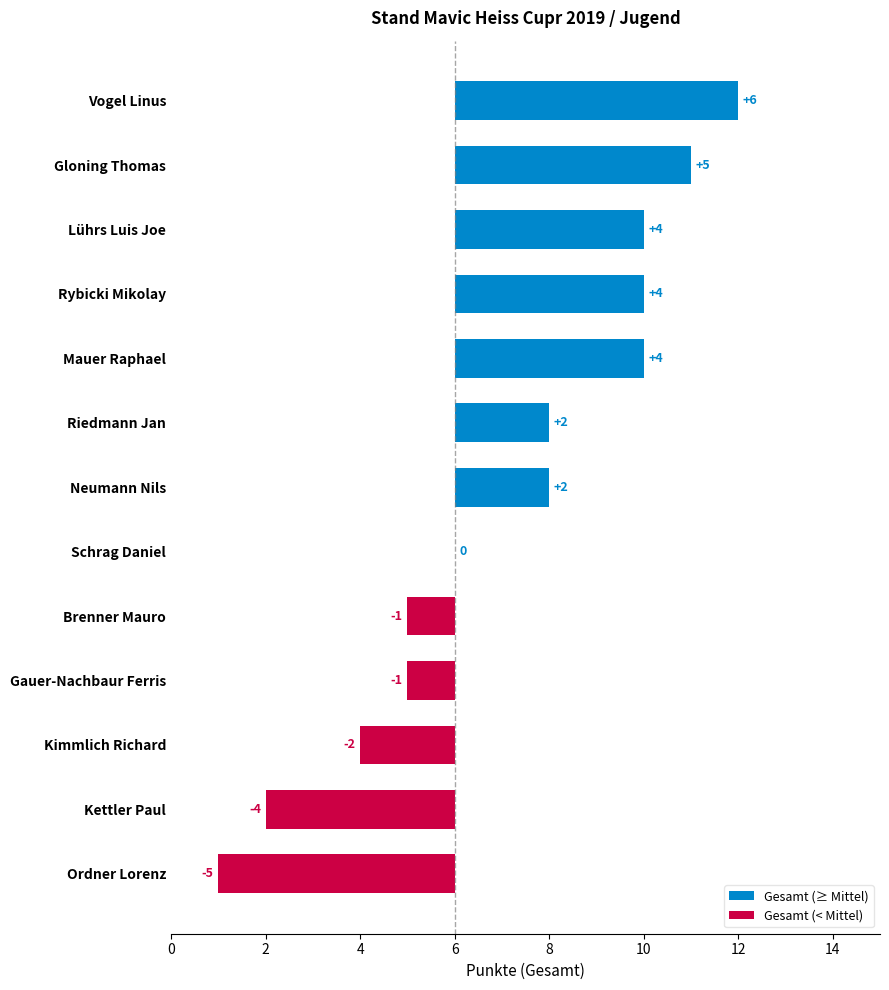

How many data points does each series have?

13